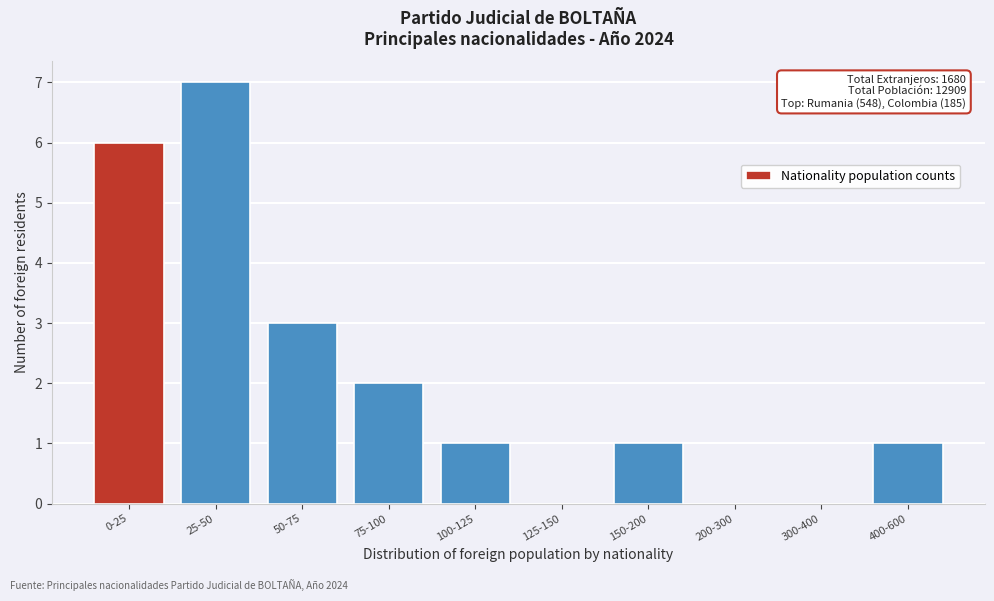

Reading right to left, transcribe all the data shown in this chart.

400-600=1	300-400=0	200-300=0	150-200=1	125-150=0	100-125=1	75-100=2	50-75=3	25-50=7	0-25=6